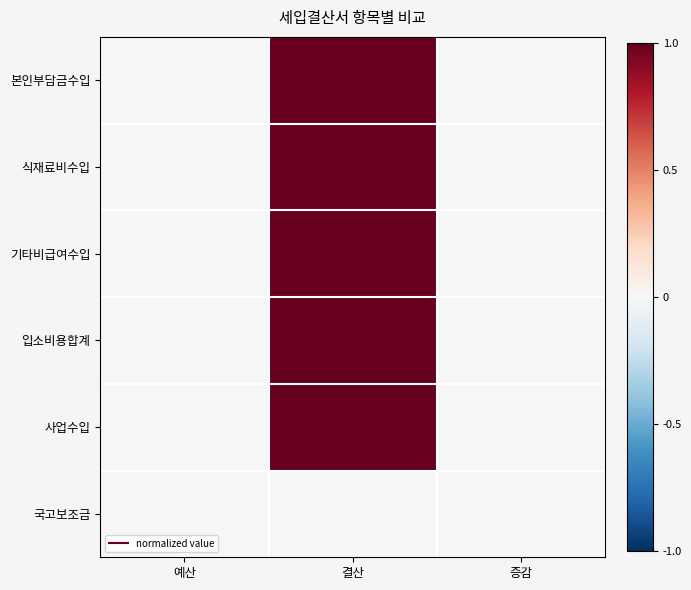

Between 예산 and 결산, which series saw the biggest shift?

본인부담금수입